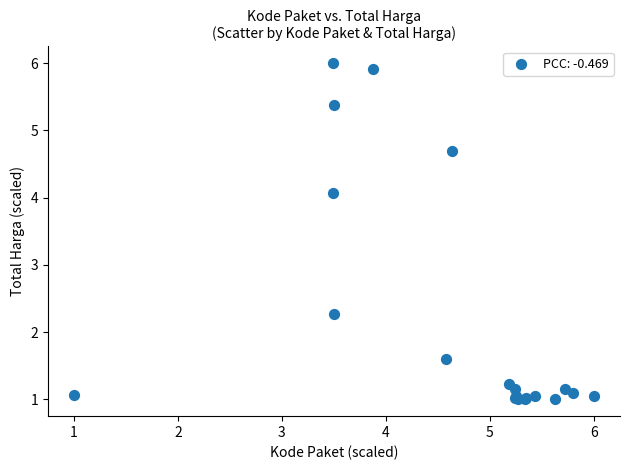

What Y value in the scatter plot is closest to 3?

2.3